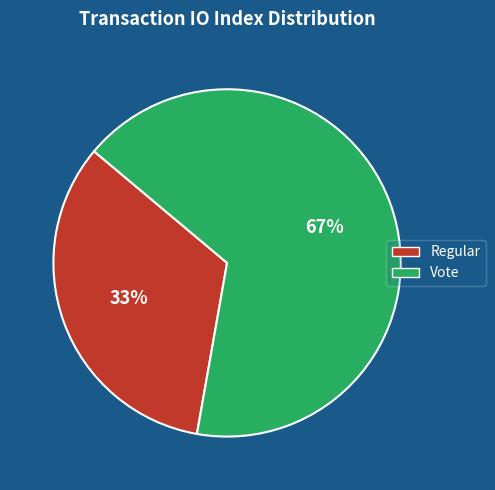

What is the largest slice in the pie chart?

Vote